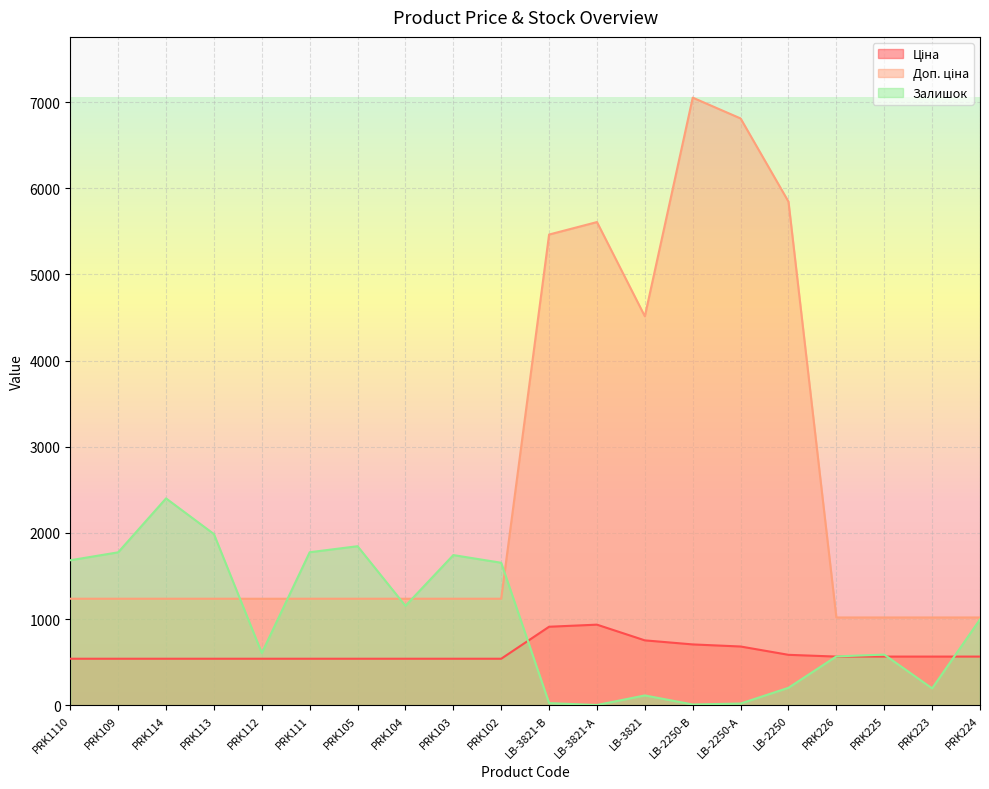

What is the difference between the highest and lowest values at LB-2250?

5641.9